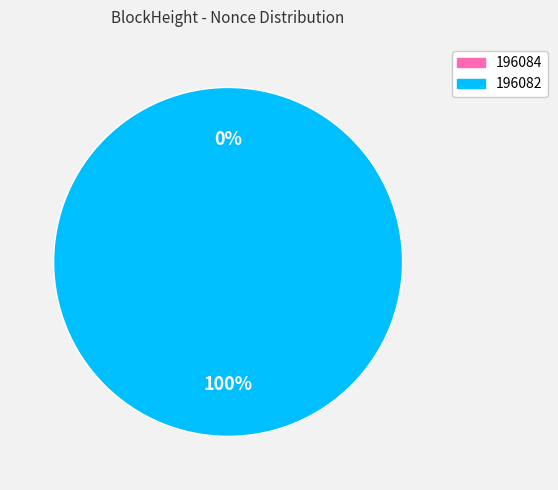

To the nearest percent, what portion does 196082 represent?

100%